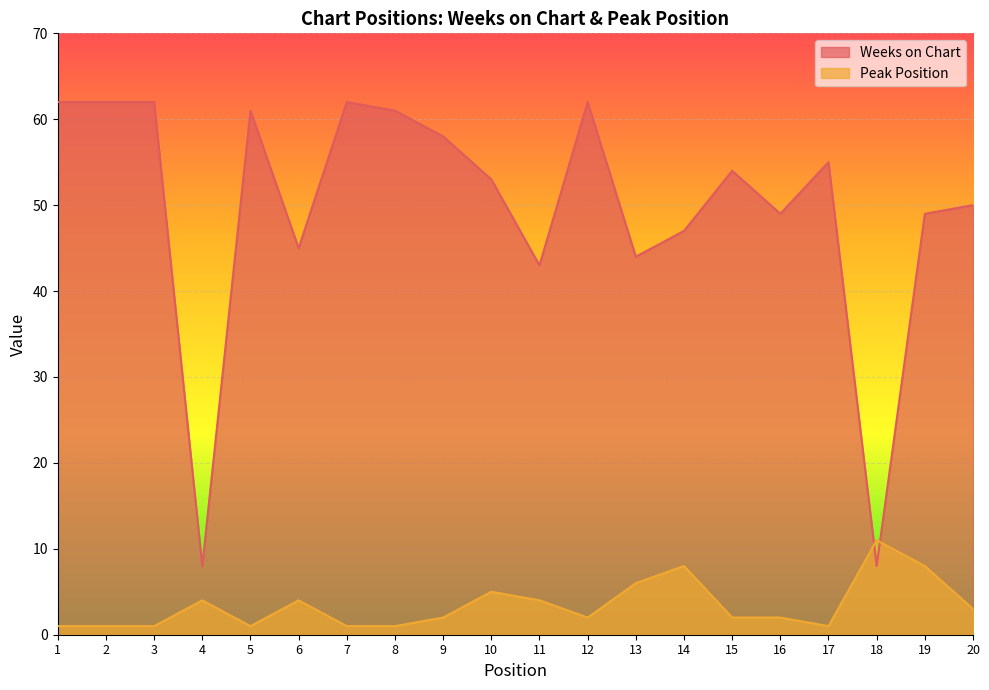

The value of Weeks on Chart at 18 is 4. True or false?

False